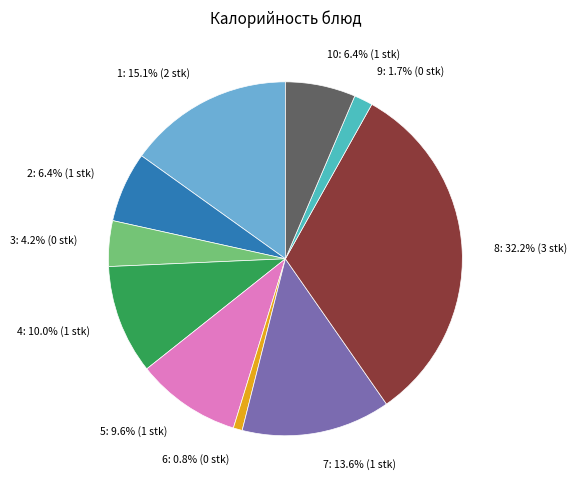

How many segments does this pie chart have?

10